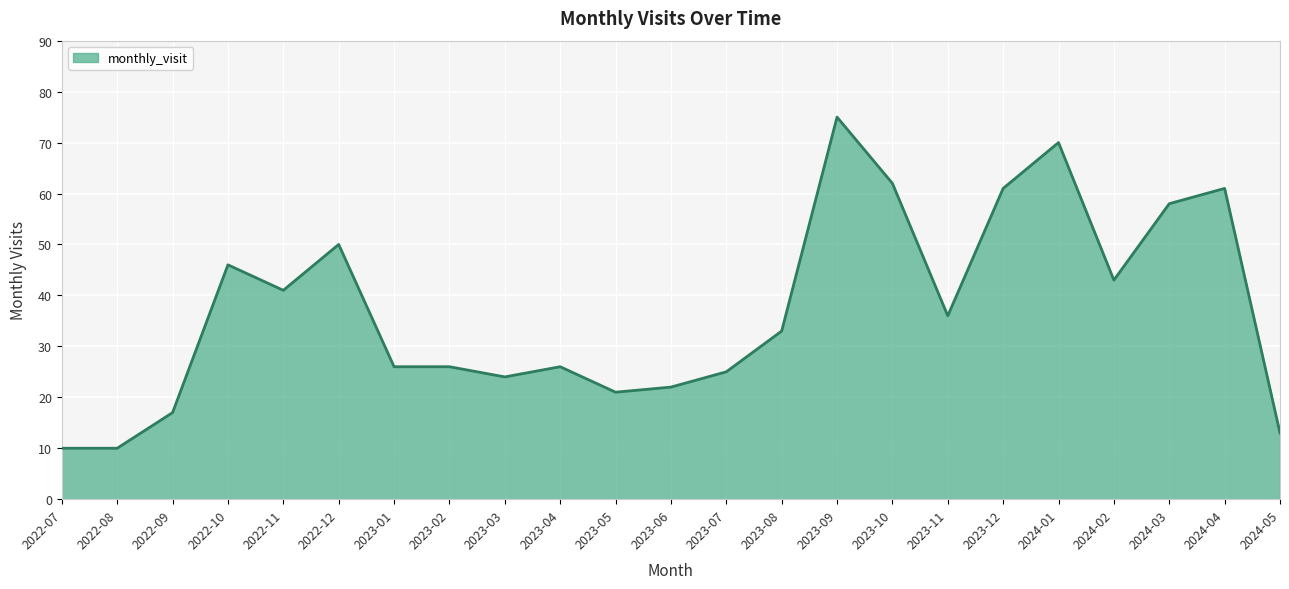

What value does the data have at 2023-11, to the nearest 5?

35